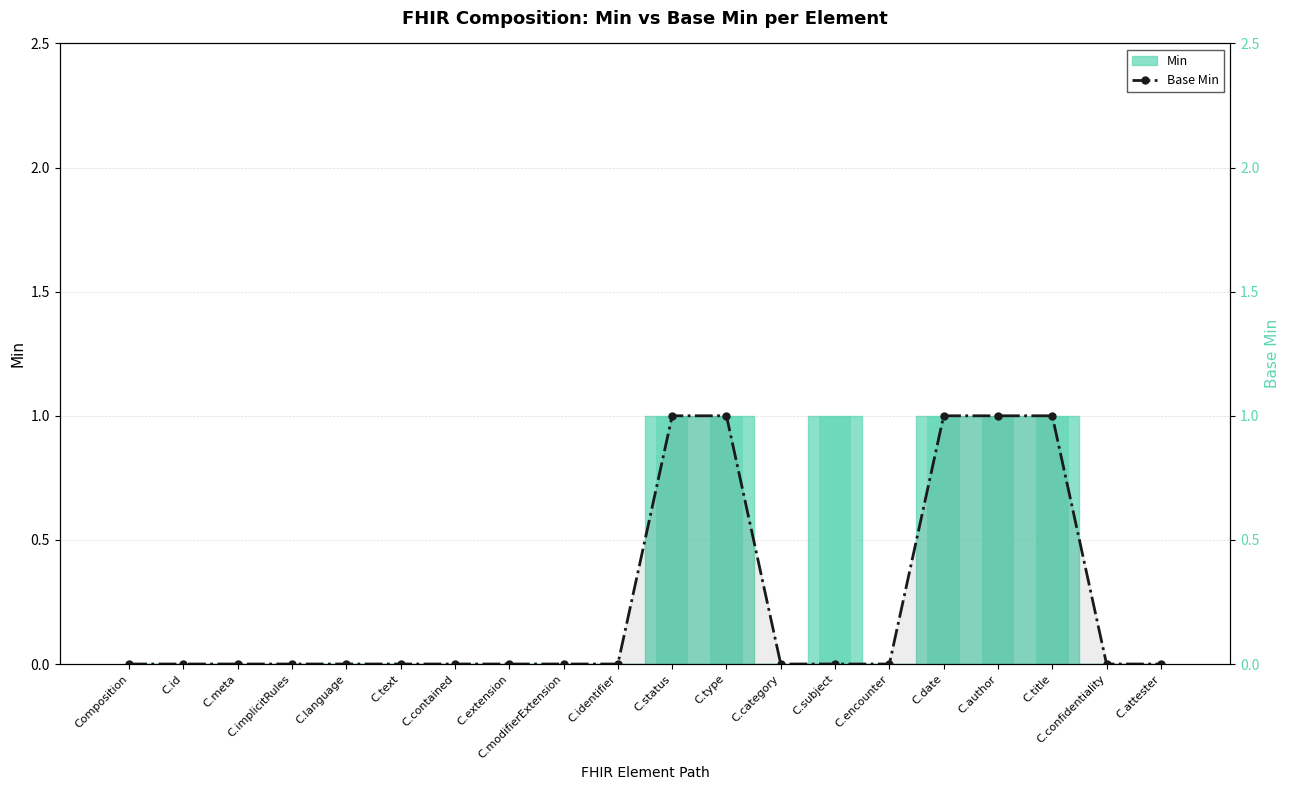

What is the maximum value shown in the chart?

1